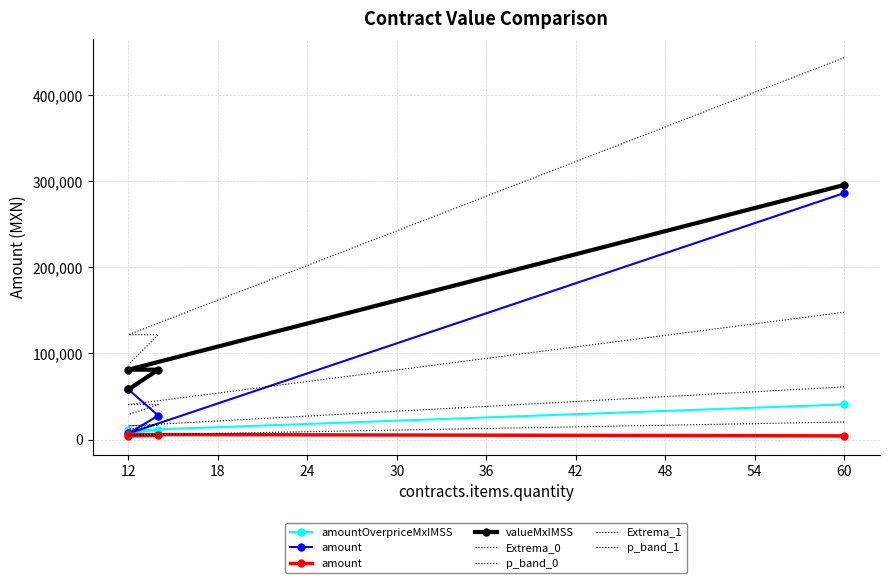

How many data points in contracts.items.unit.value.amountOverpriceMxIMSS are less than 11197?

2